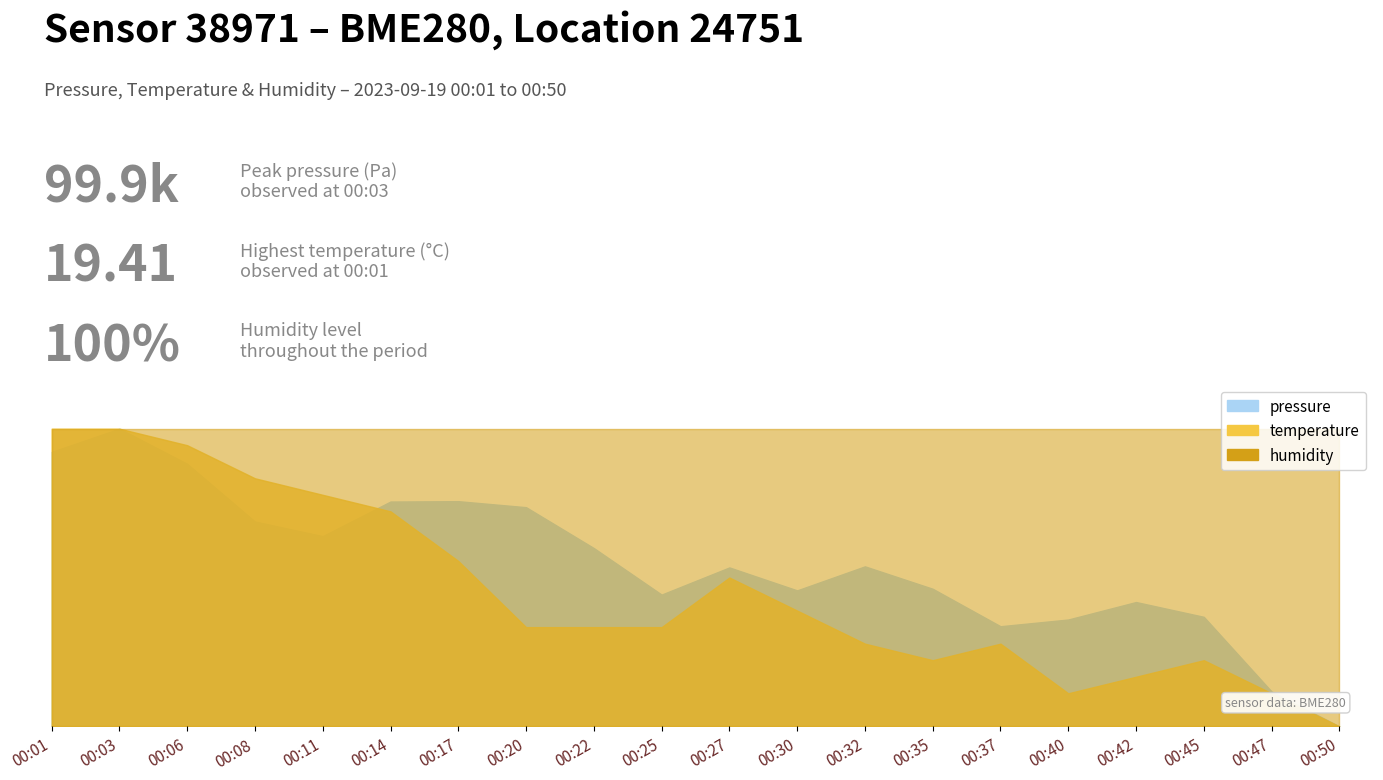

At which label does pressure reach its peak?

00:03